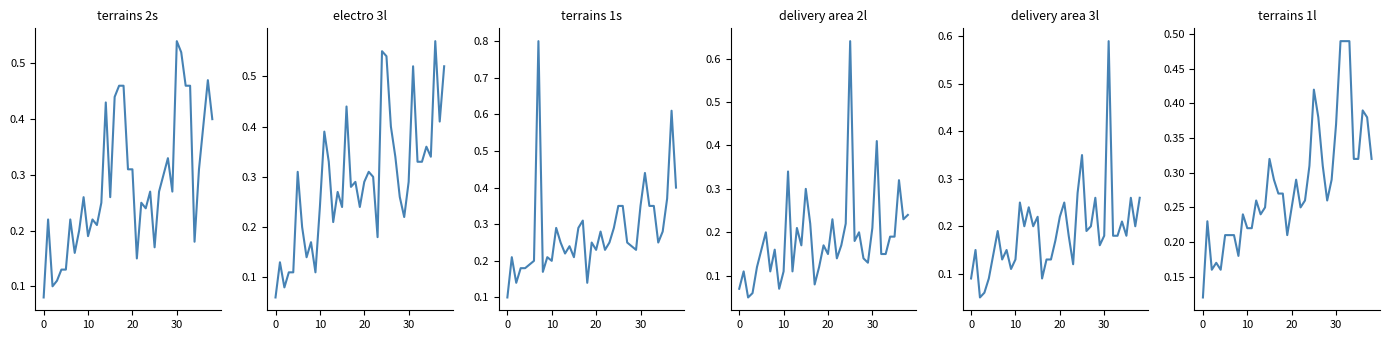

Which series changed the most between 30 and 17?

terrains 2s